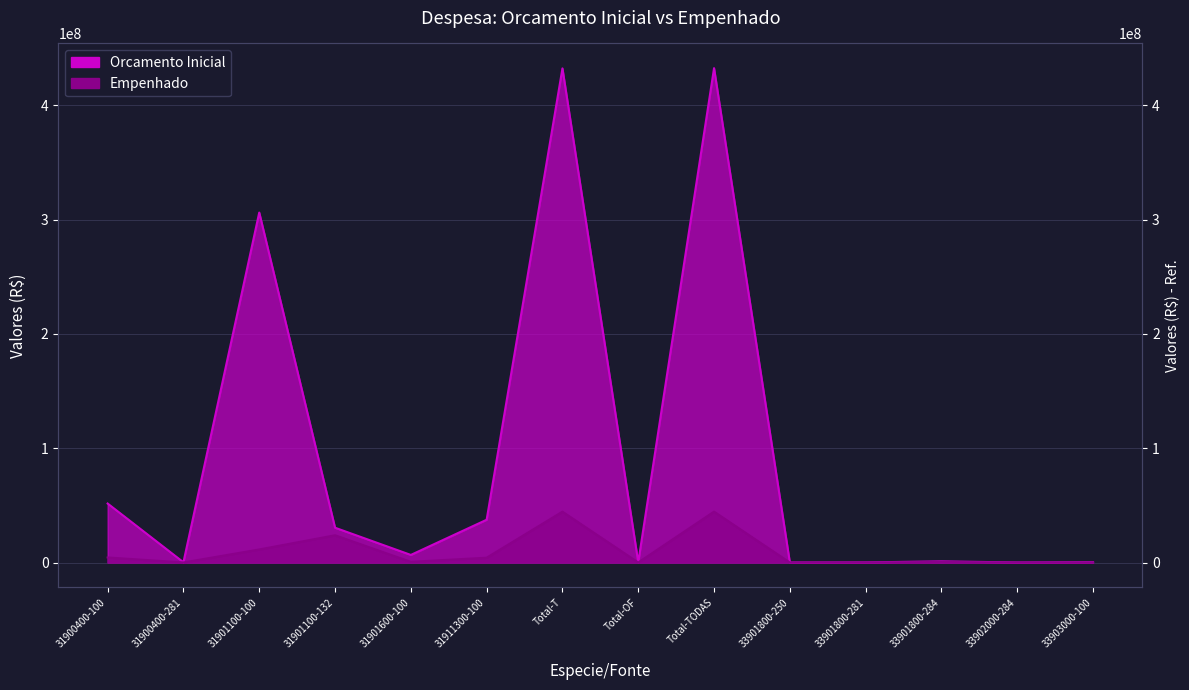

What is the label of the 8th point from the left?

Total-OF